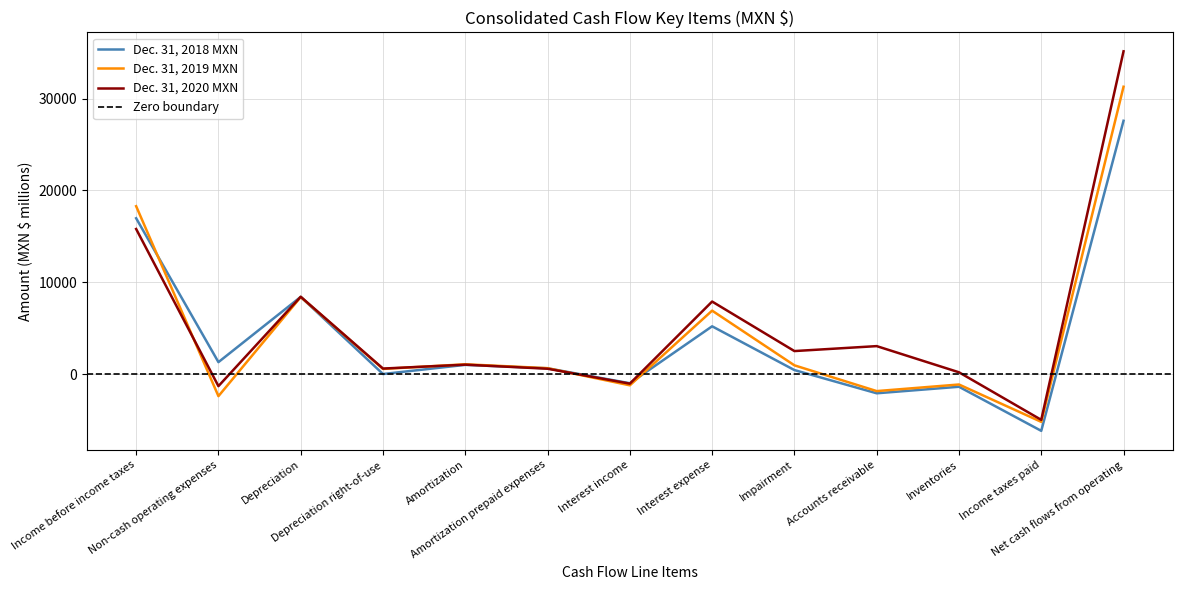

What is the difference between the highest and lowest values at Income taxes paid?

1198